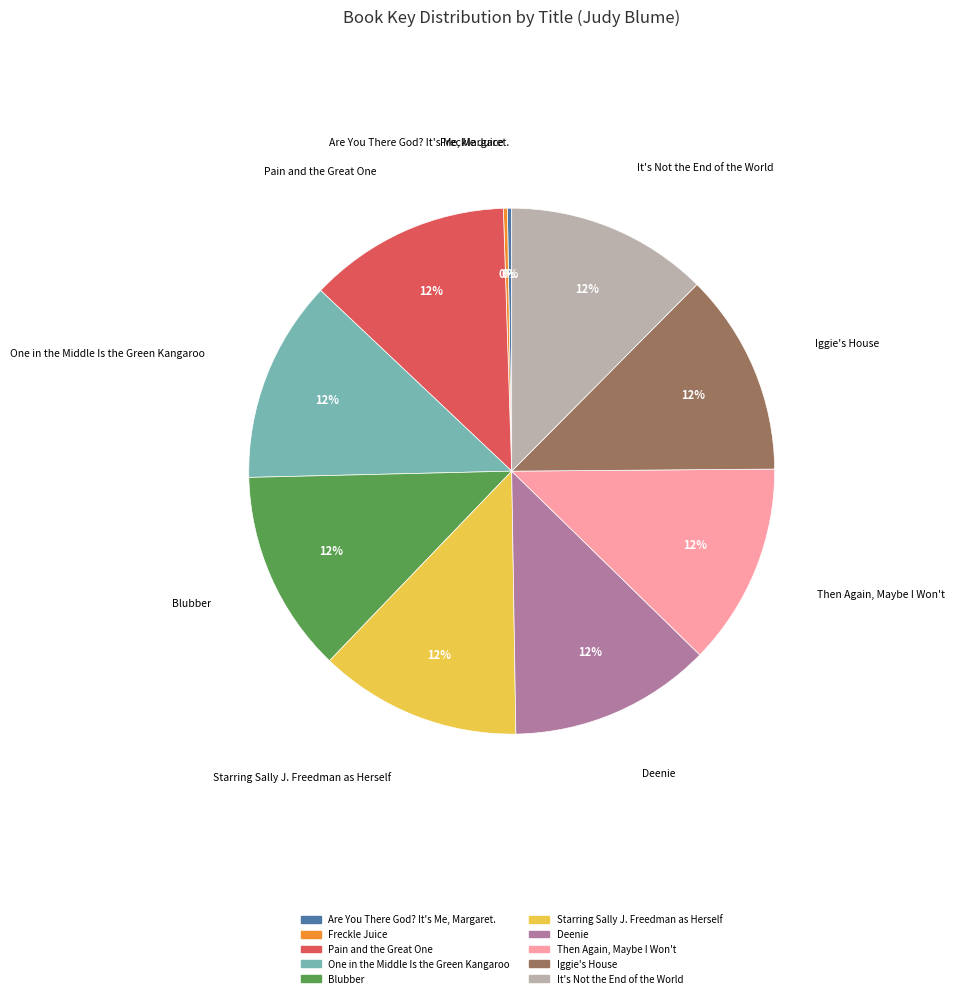

Is there any slice that represents more than half of the pie?

No